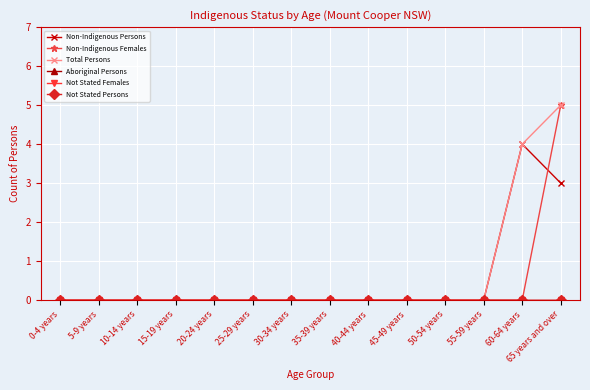

What position from the right is 25-29 years?

9